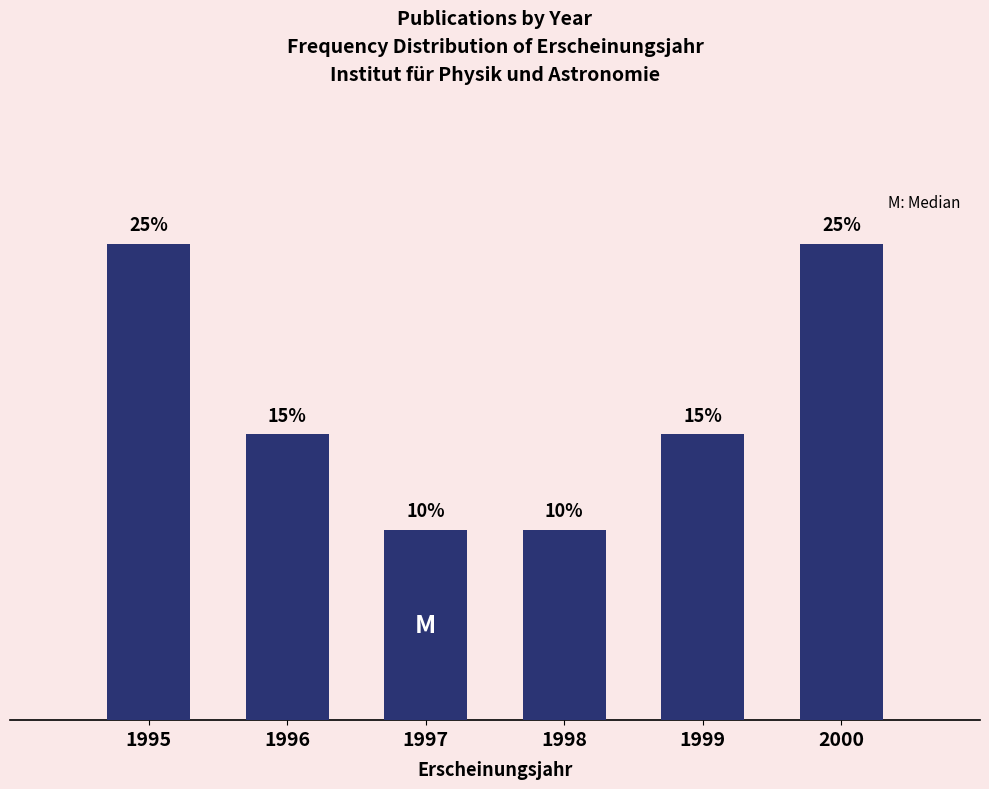

Are the bars horizontal?

No